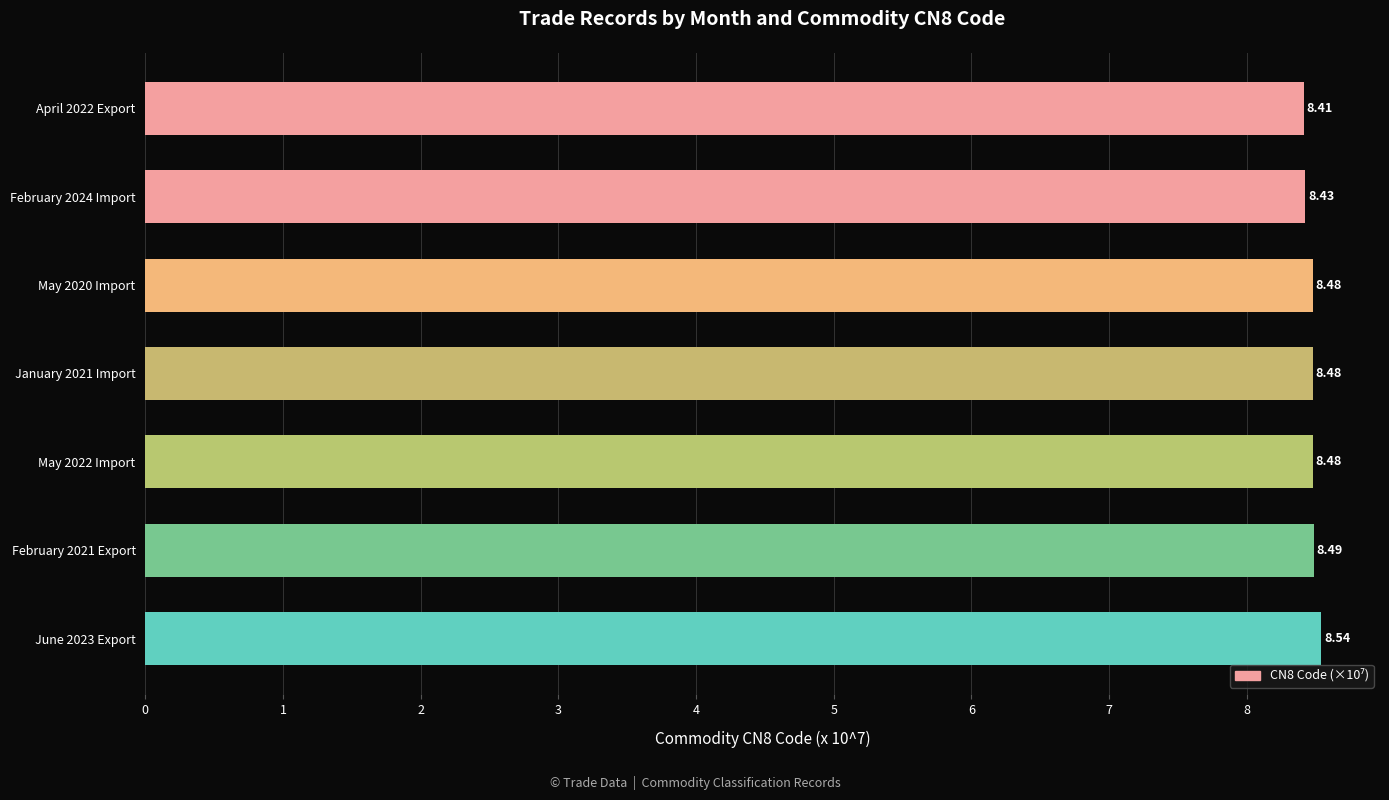

How many bars are there in total?

7